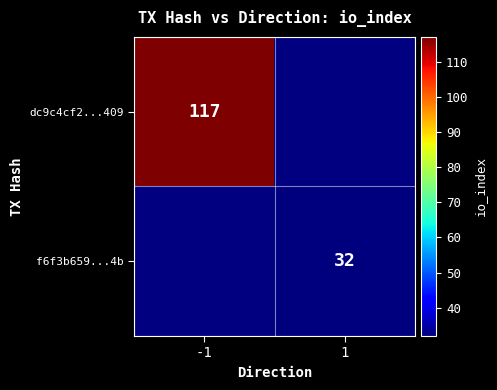

True or false: f6f3b659...4b has a value of 32 at 1.

True